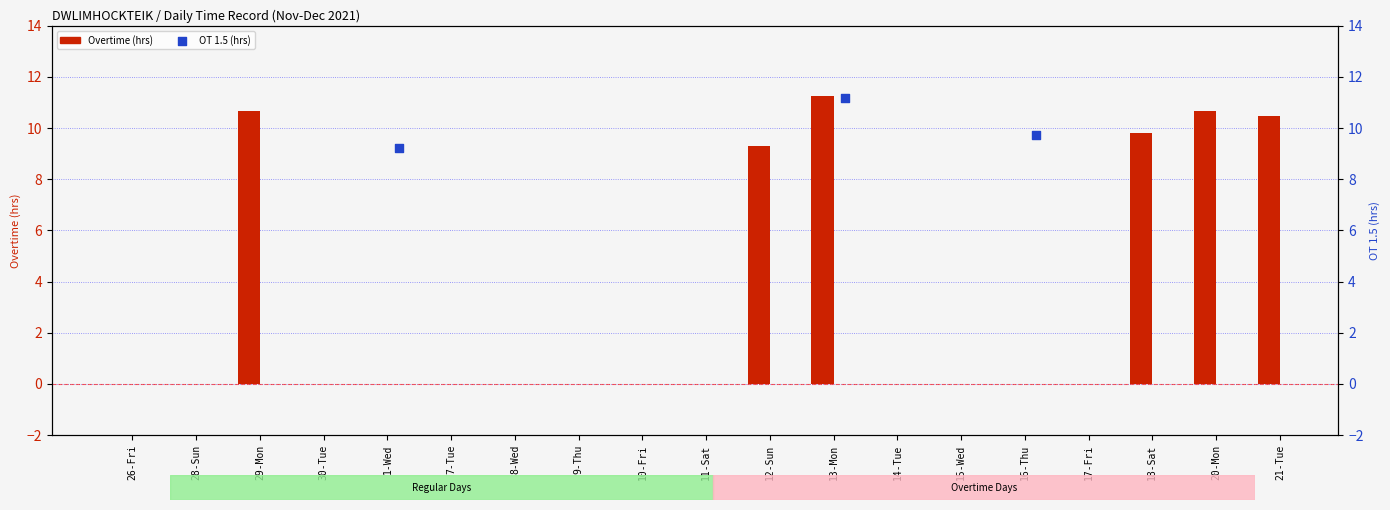

At how many categories does at least one series exceed 0?

8